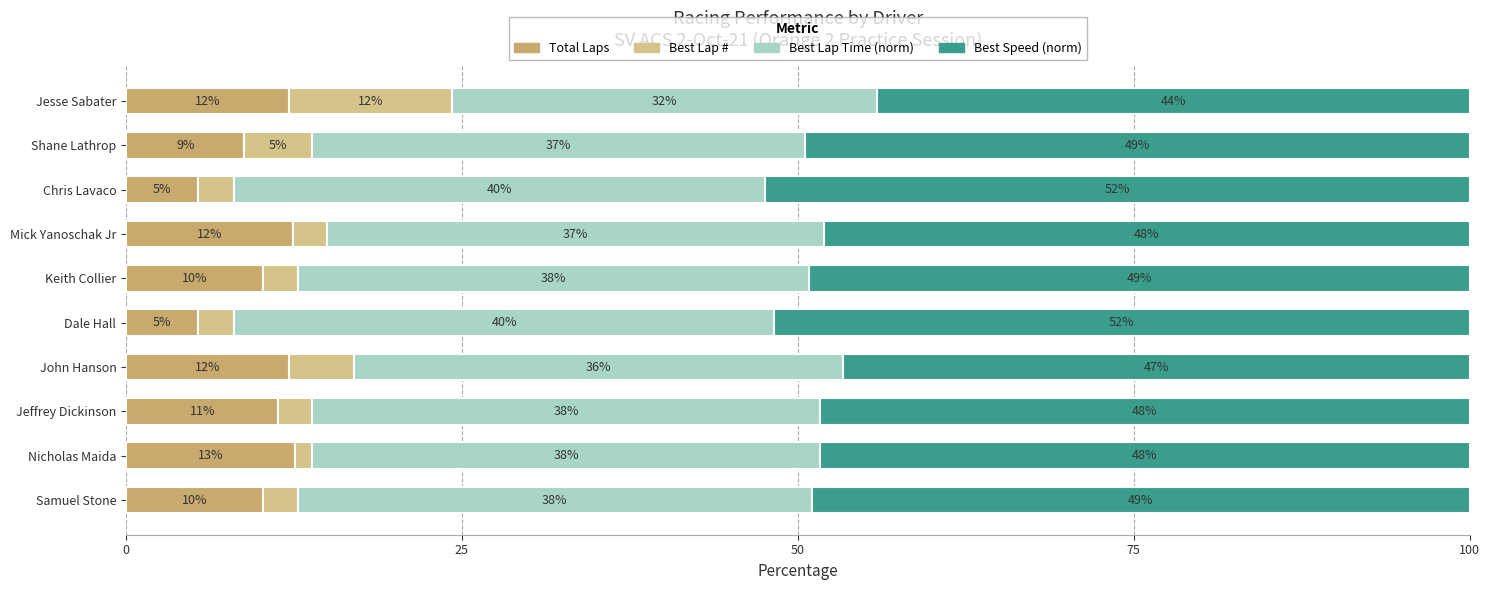

At which label does Total Laps reach its peak?

Nicholas Maida